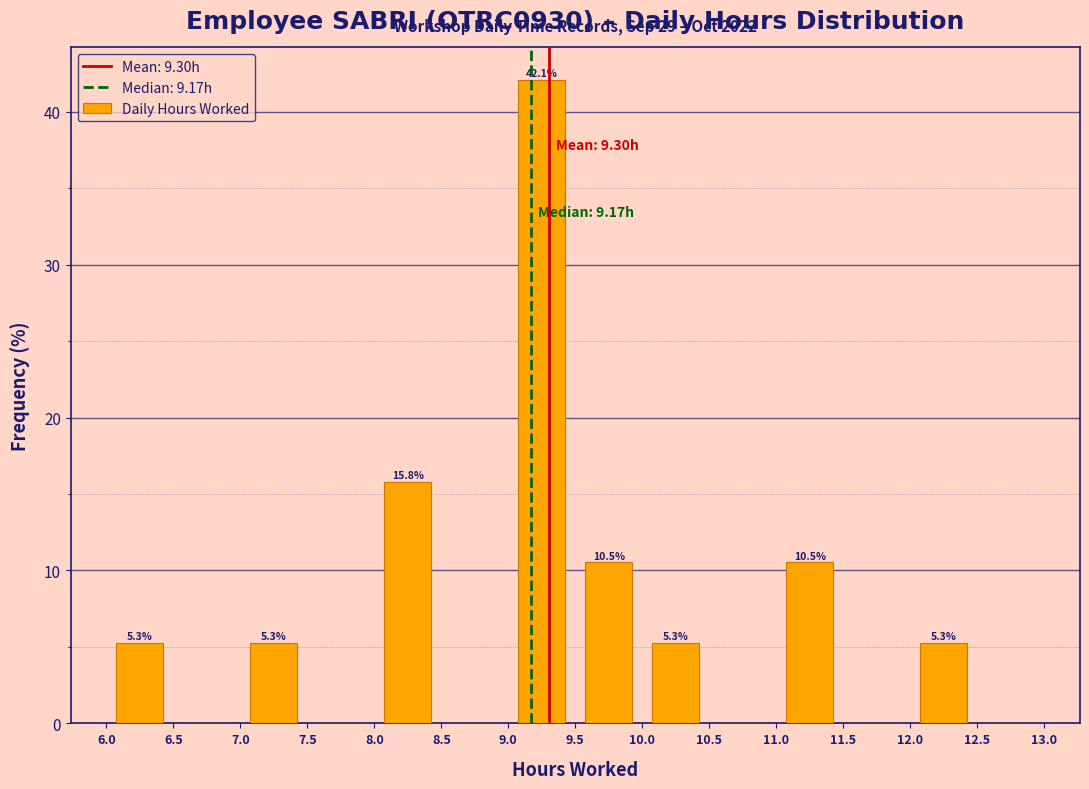

Over which range of the x-axis is the bar tallest?

9.0 to 9.5